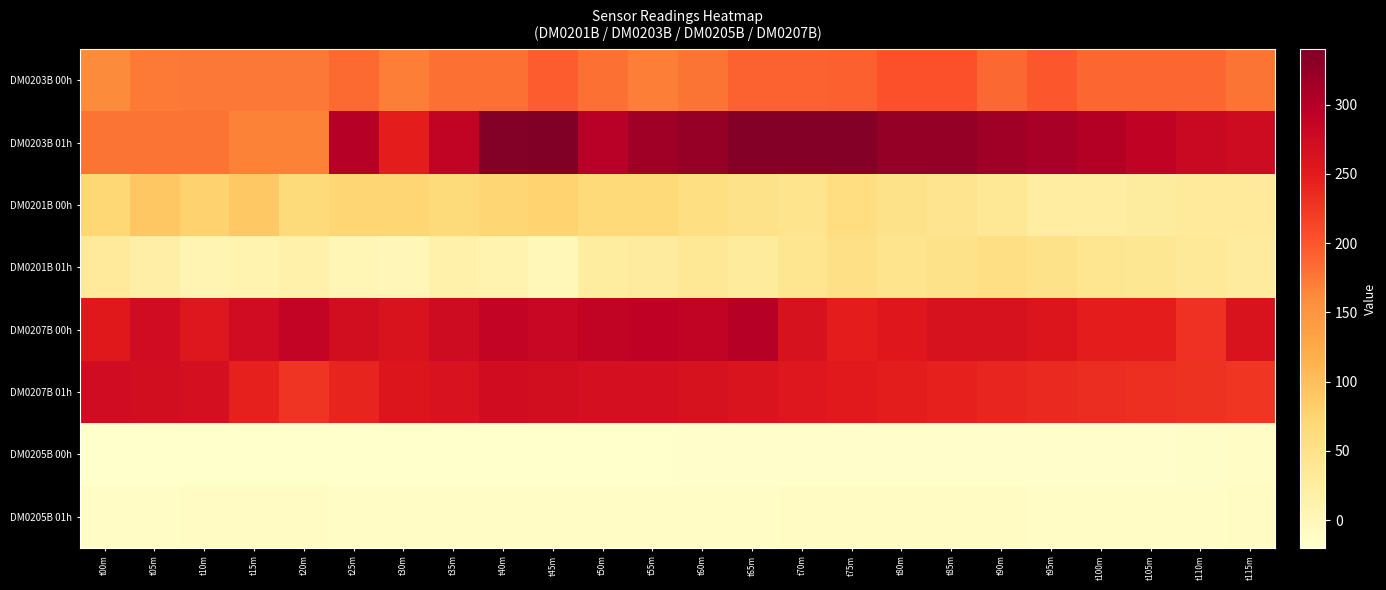

Which label corresponds to the largest value in the chart?

t45m